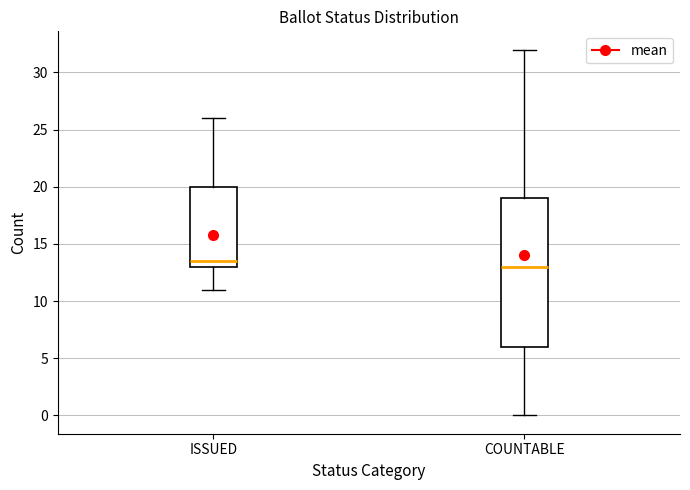

Which box is the tallest, from its lower edge to its upper edge?

COUNTABLE